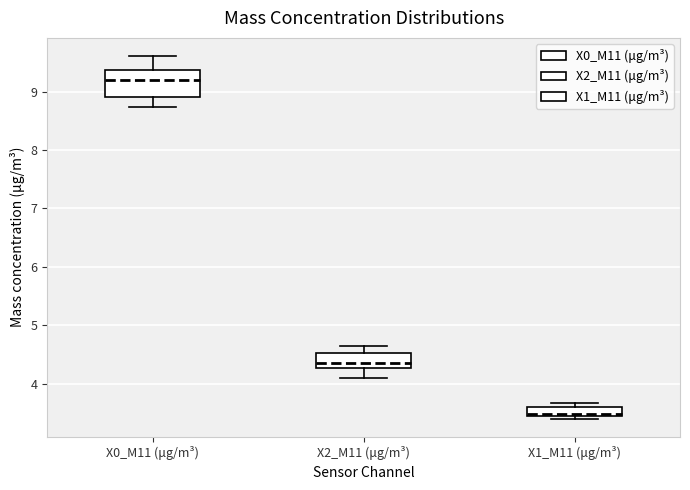

Which box's median line is the highest?

X0_M11 (μg/m³)